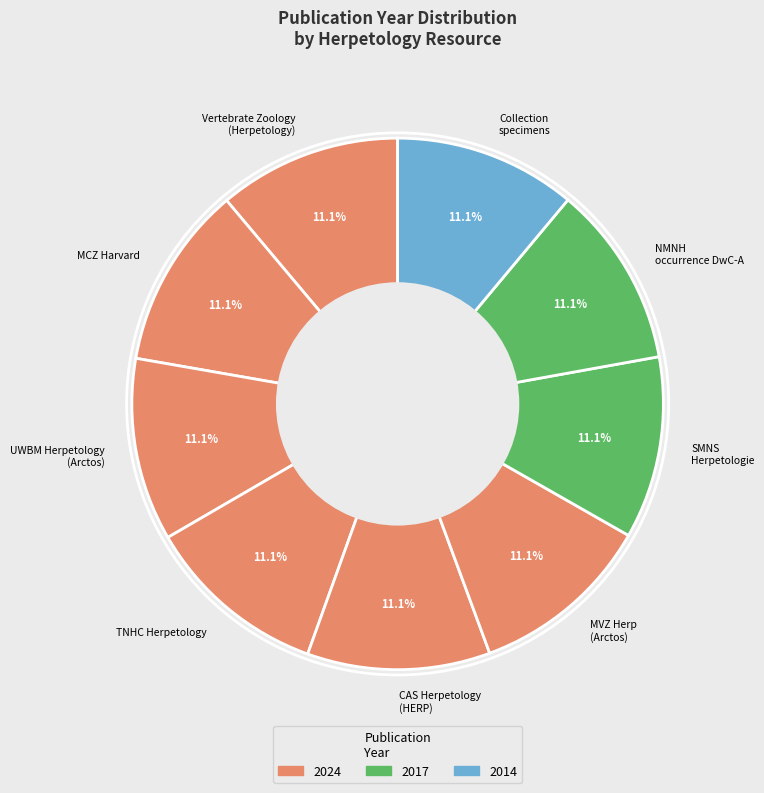

What portion of the pie excludes MCZ Harvard?

88.9%